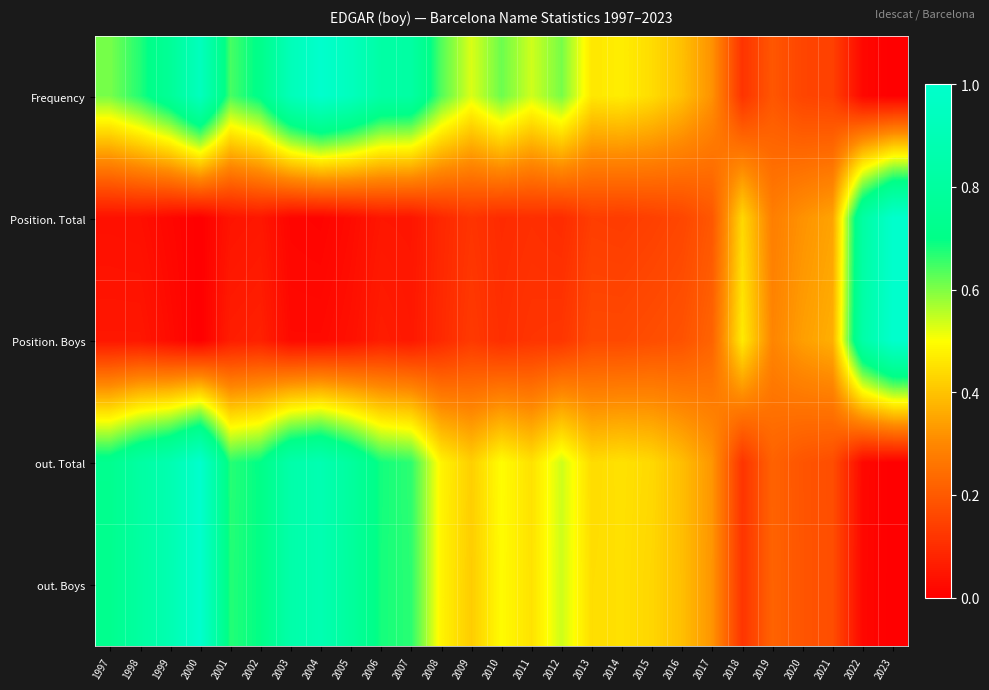

Which has a higher value, 2018 or 2010?

2010